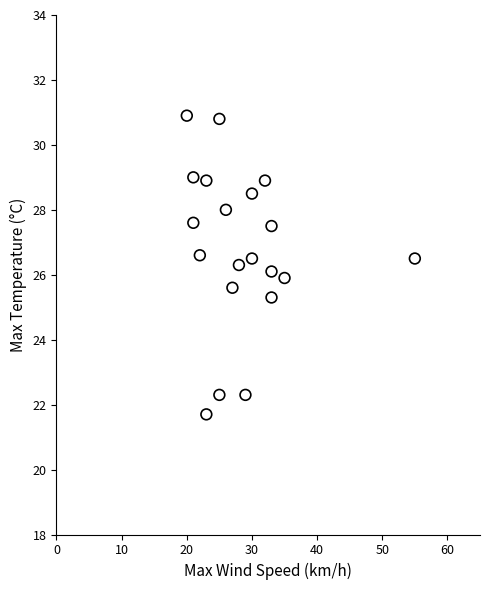

What is the range of X values (max minus min)?

35.0